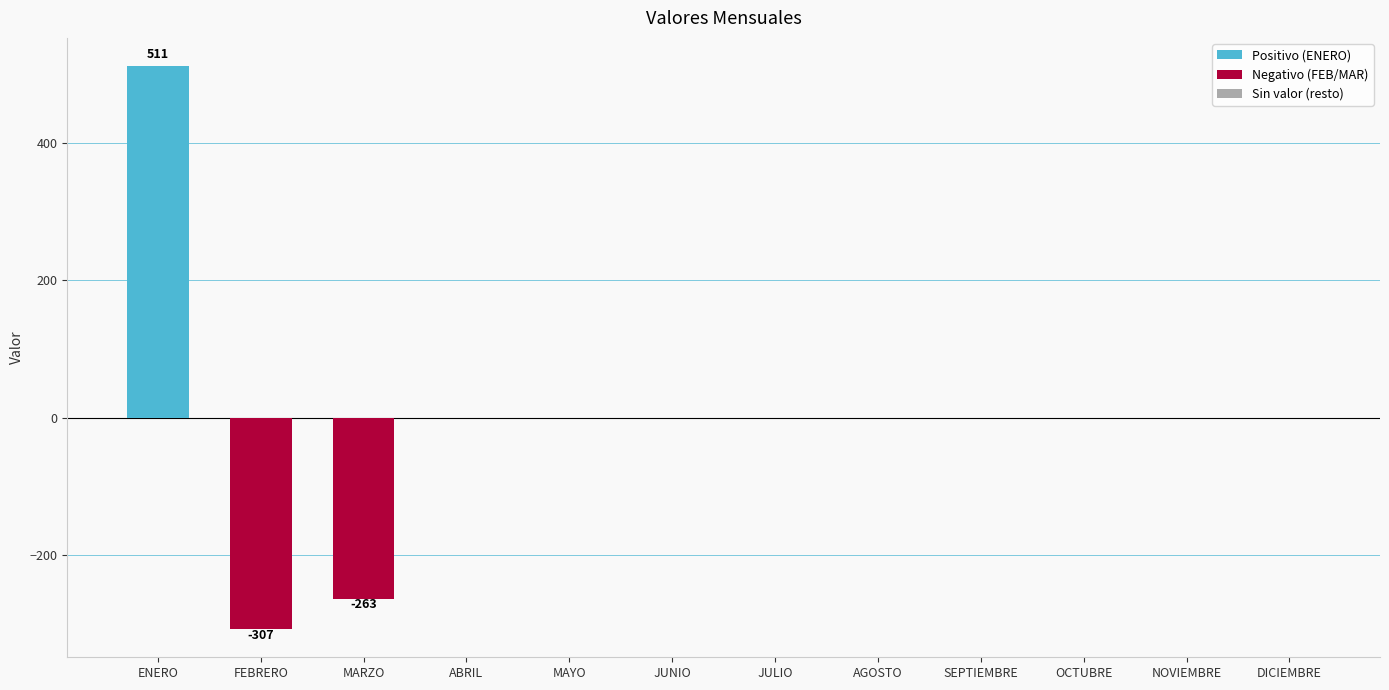

True or false: the data shows 0.0 at DICIEMBRE.

True